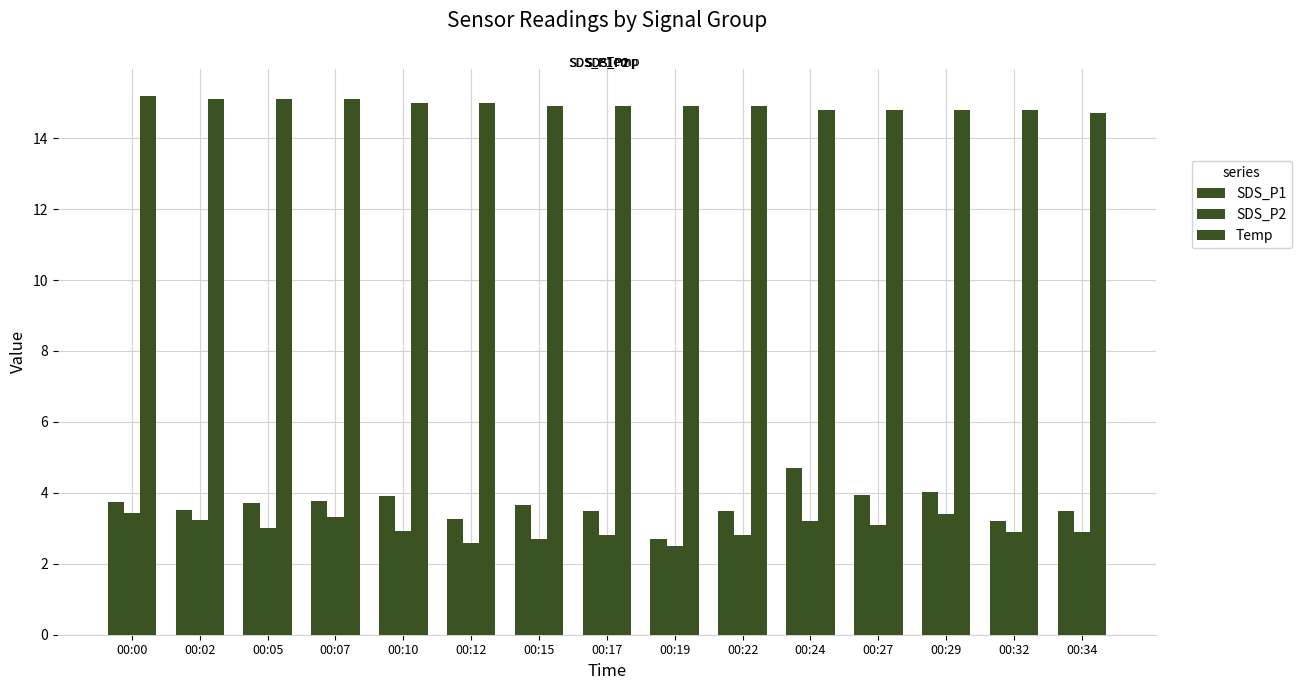

How many bars are there in total?

45